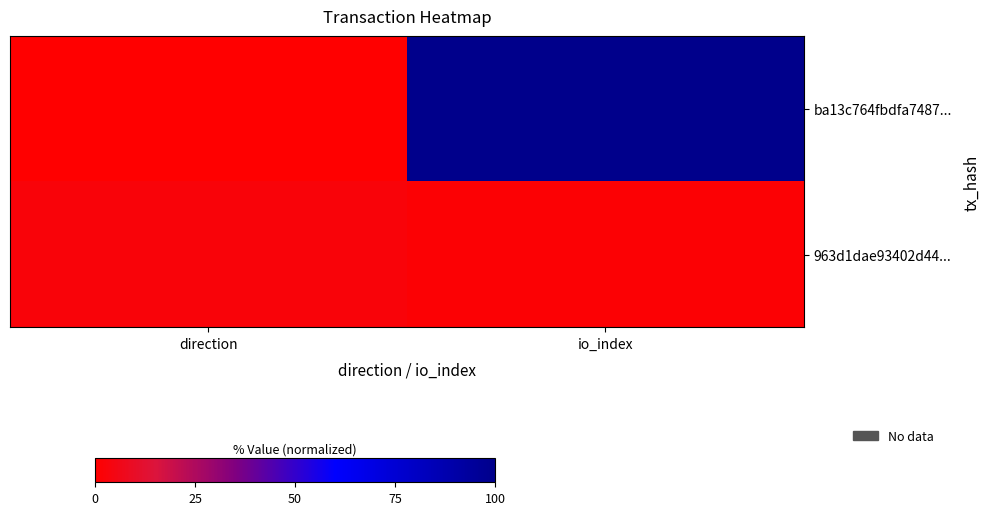

Rank the series by their average value, from highest to lowest.

ba13c764fbdfa7487..., 963d1dae93402d44...